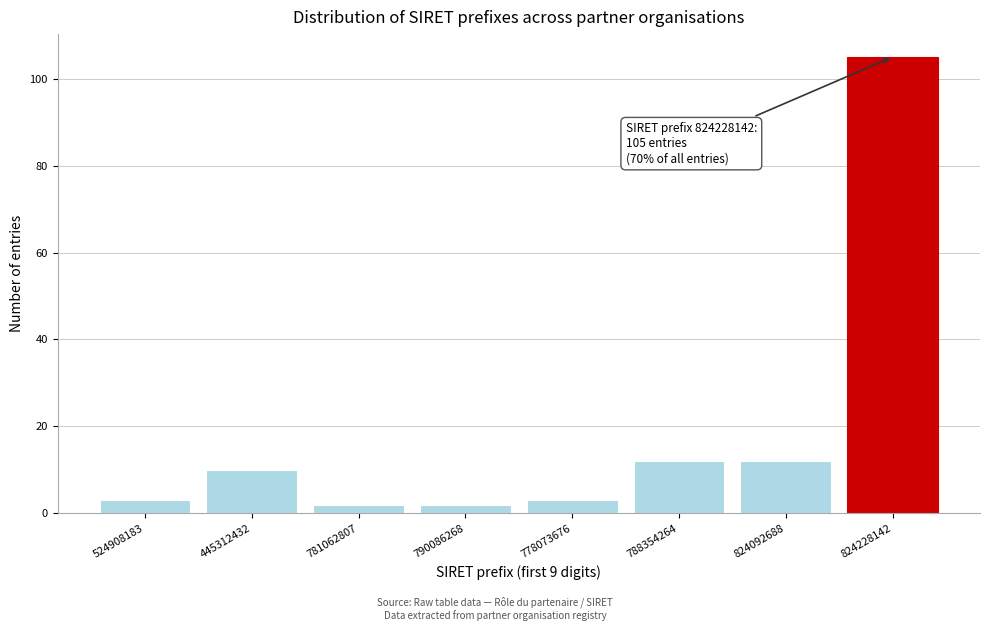

Reading right to left, transcribe all the data shown in this chart.

105	12	12	3	2	2	10	3